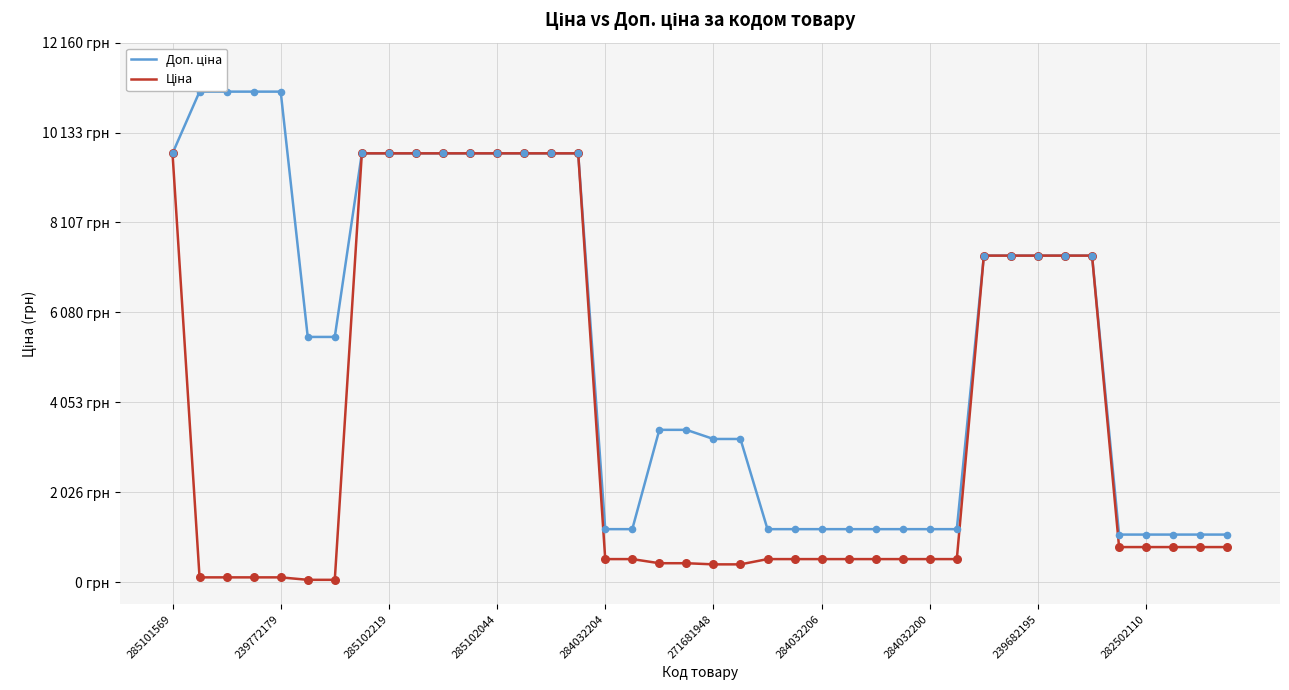

Which series contains the lowest Y value?

Ціна